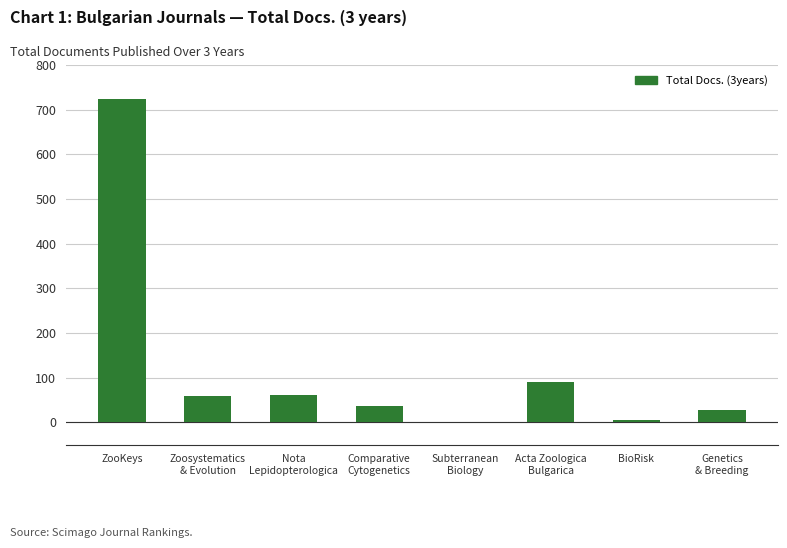

What is the sum of all values?

1003